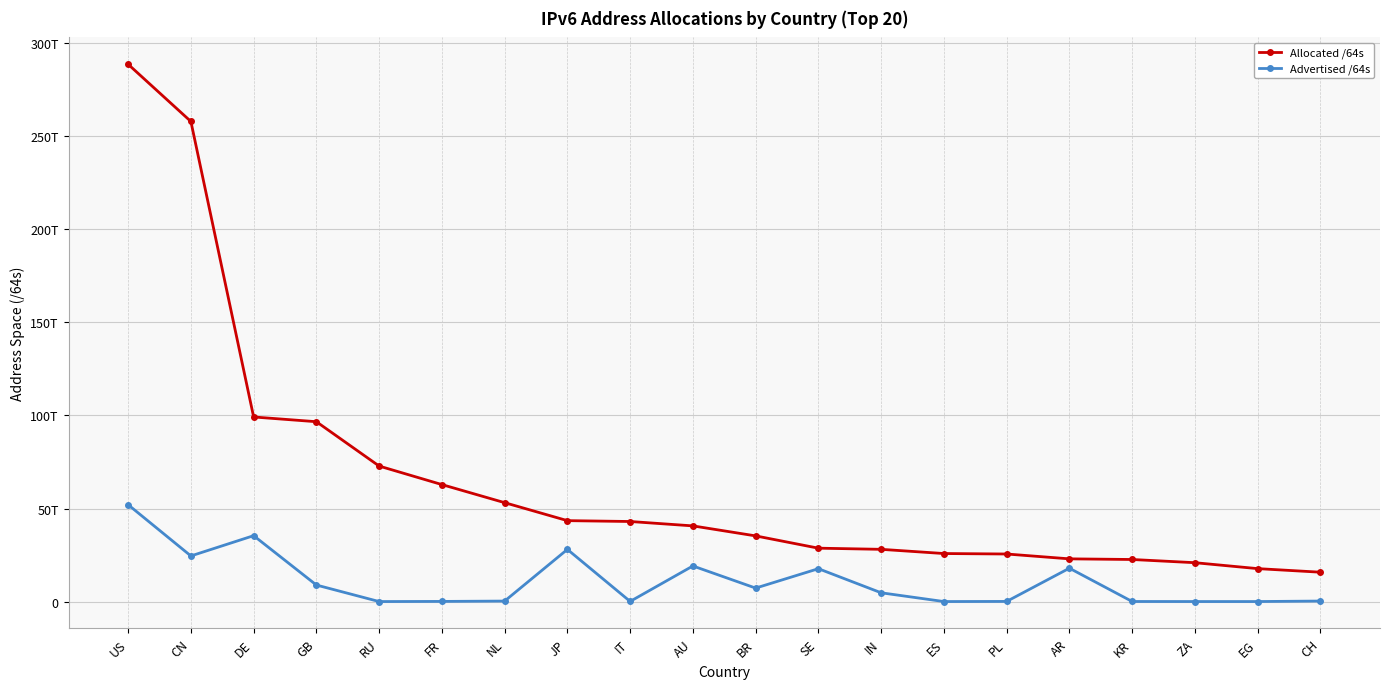

Reading right to left, list all the values displayed in this chart.

Allocated /64s: 15779738746880	17703855456256	20886808166400	22608708567041	22956741165056	25559365844992	25812756004864	28071965360128	28690404081664	35293383294976	40669125476352	43027252838400	43487094046721	53150240276480	62870026125312	72825485787136	96658254331904	99205200412672	258007281434624	288755616514048
Advertised /64s: 274878496768	12884901888	12884901888	39233323008	17928271298560	73551904768	8590196736	4717499973632	17665201340416	7241425944576	19134149361664	81621221376	28036474798080	264143634432	77309673472	4295884800	8881993416704	35412059029504	24518188859392	52048458285056